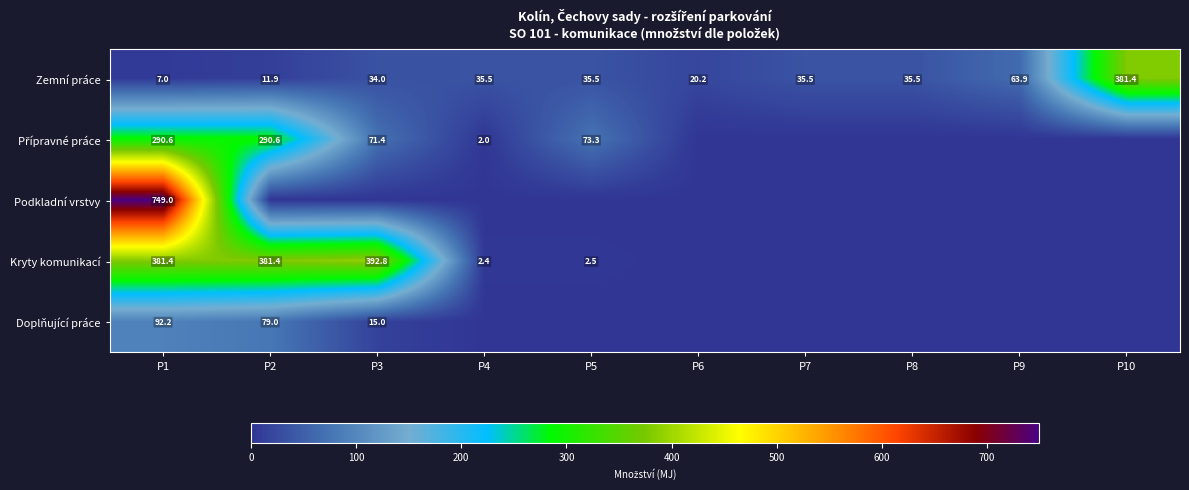

The value of Zemní práce at P6 is 20.2. True or false?

True